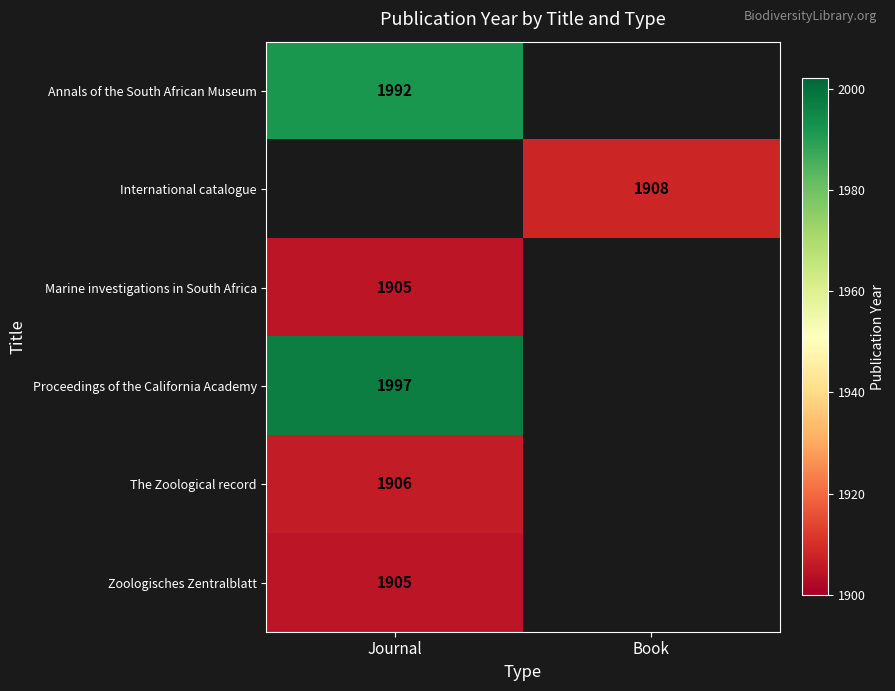

The Marine investigations in South Africa series shows 3024 at Journal. True or false?

False